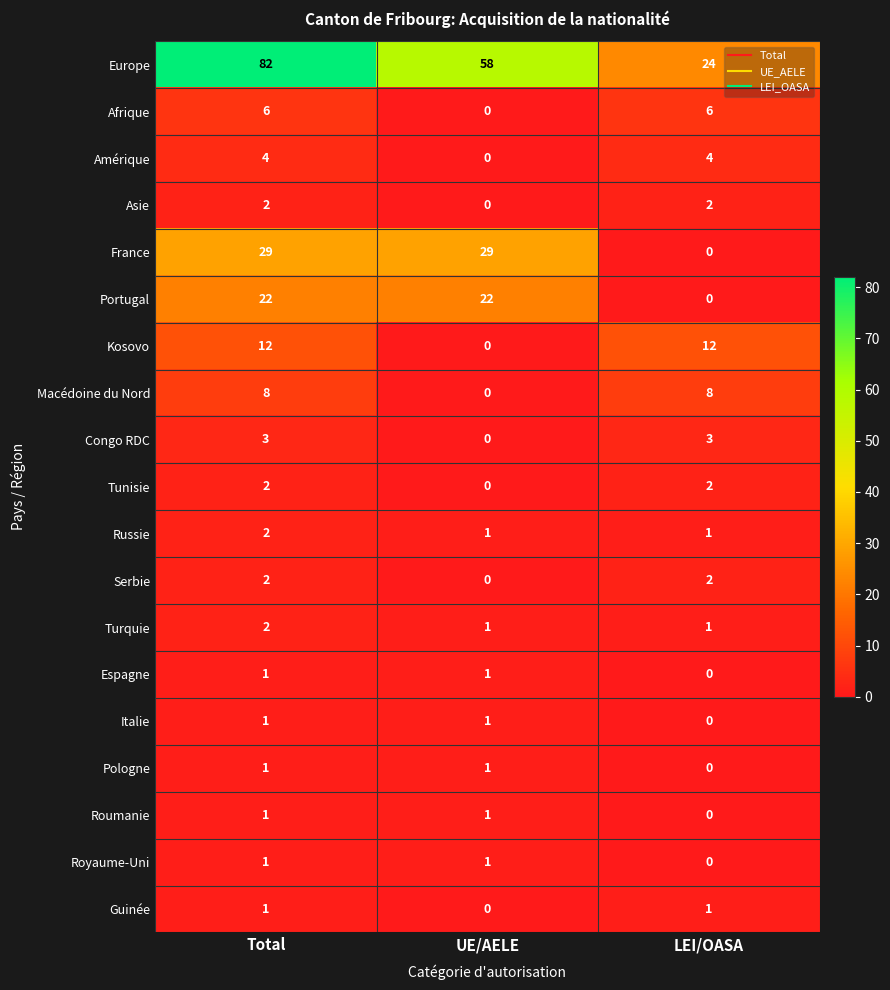

Which series has the widest spread of values?

Europe